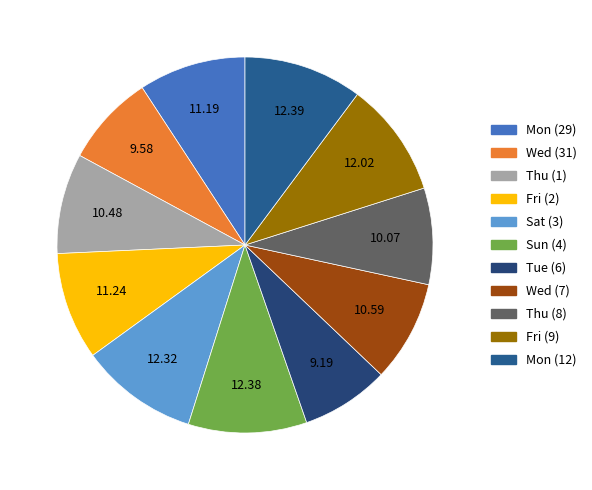

Does Tue (6) account for over 50% of the chart?

No